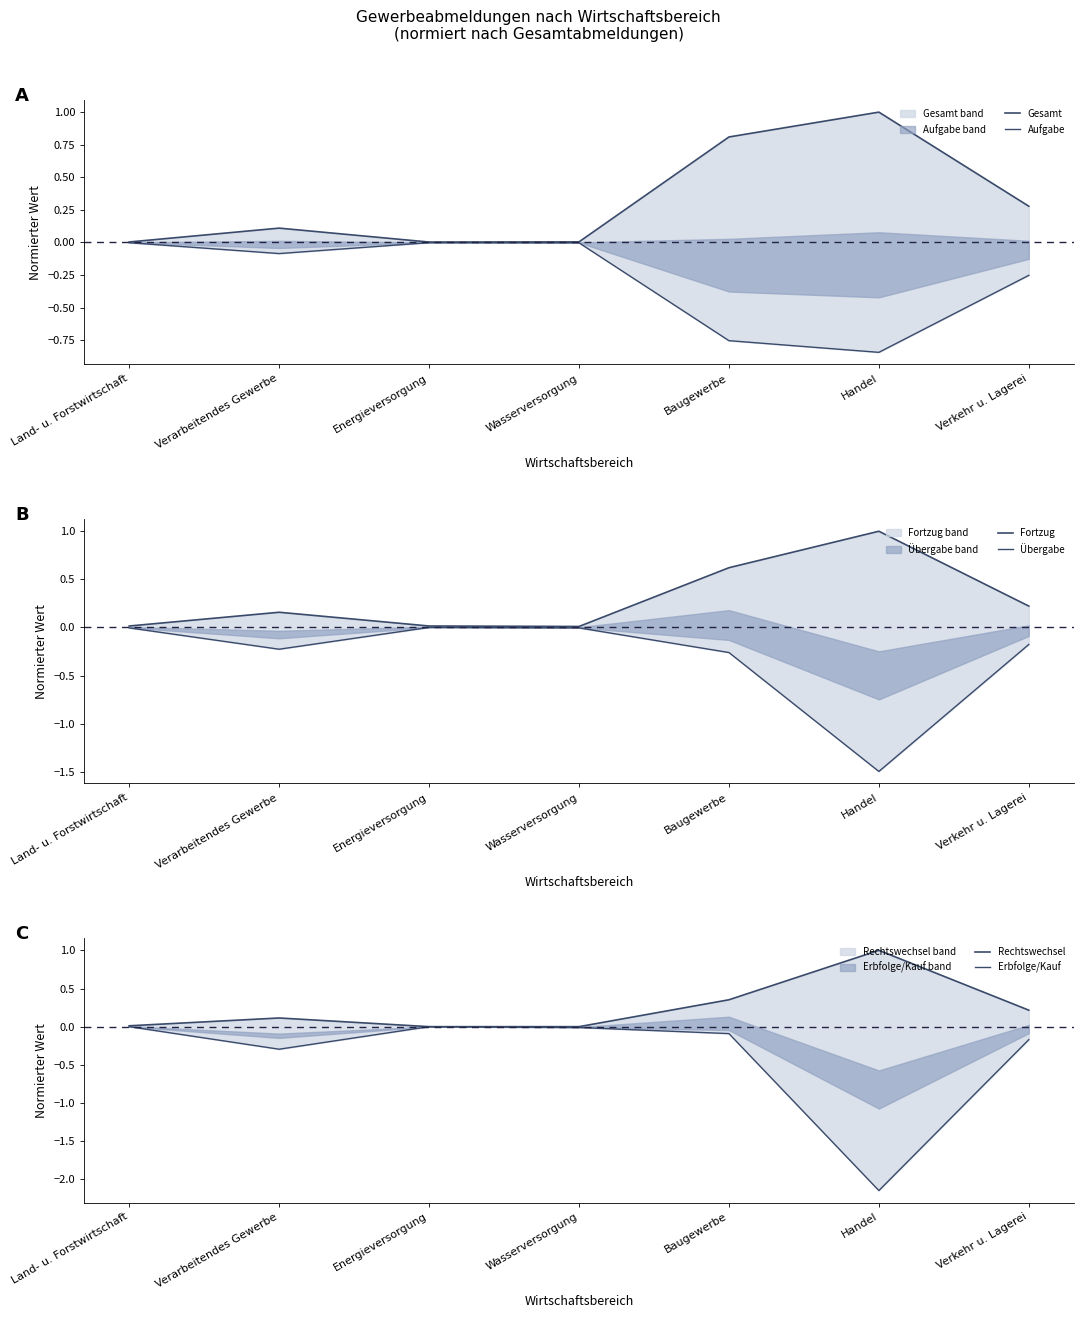

True or false: Gesamt has more than 1 points higher than both neighbors.

True